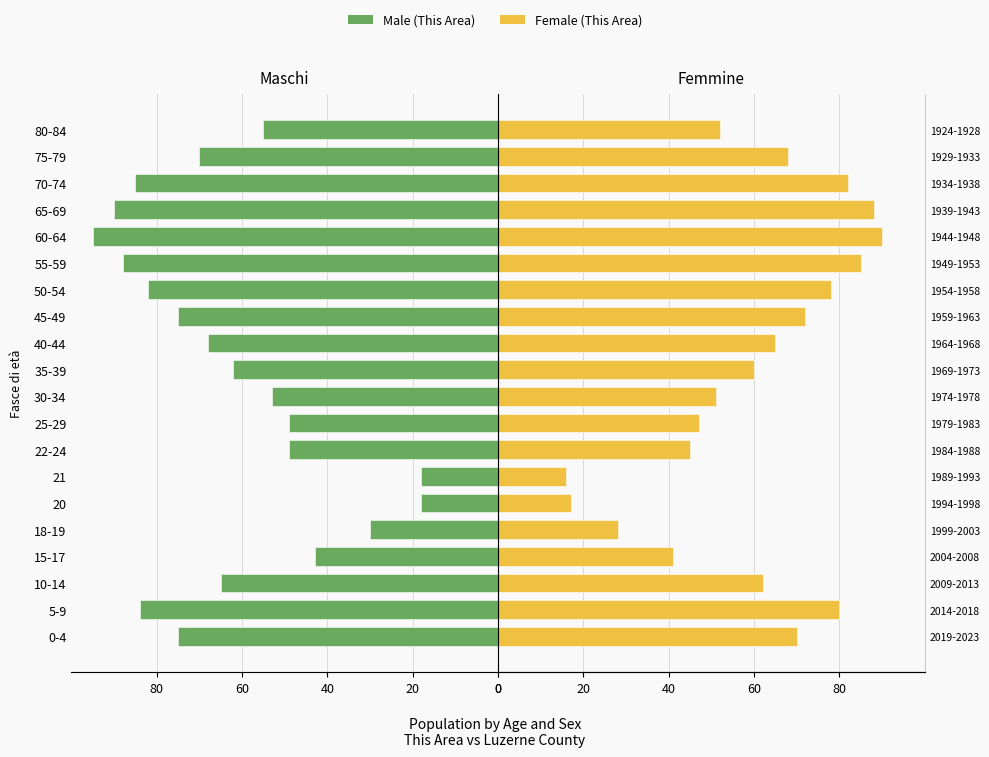

How many bars are there in total?

40